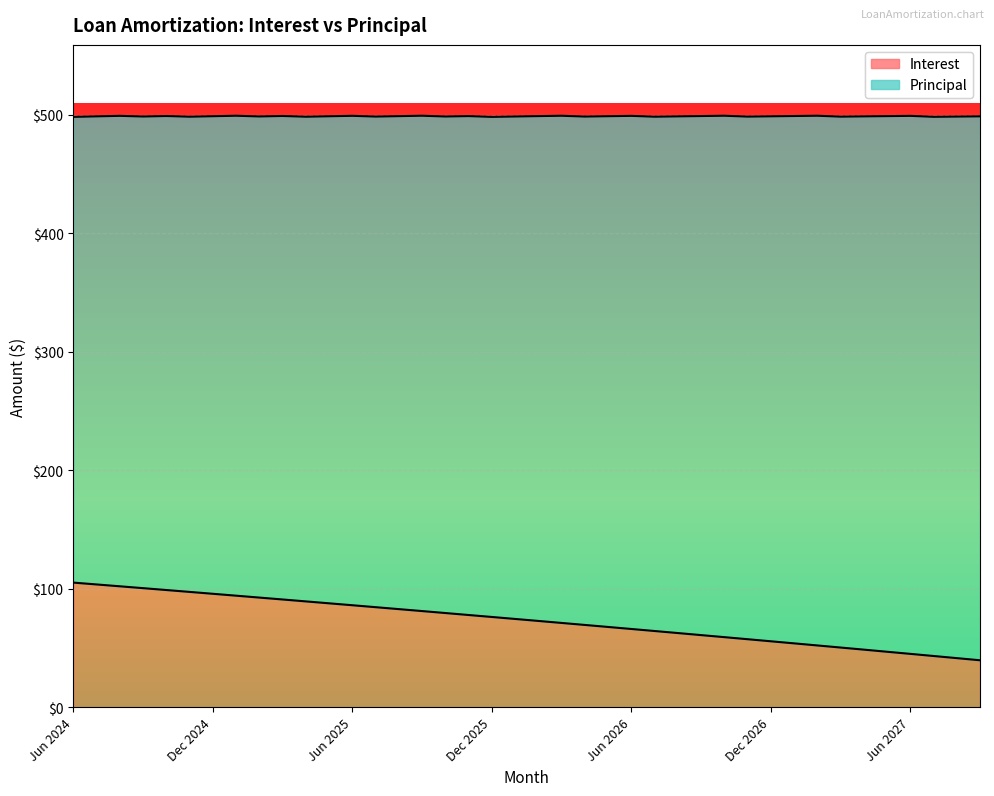

How many data points are less than 74?

20